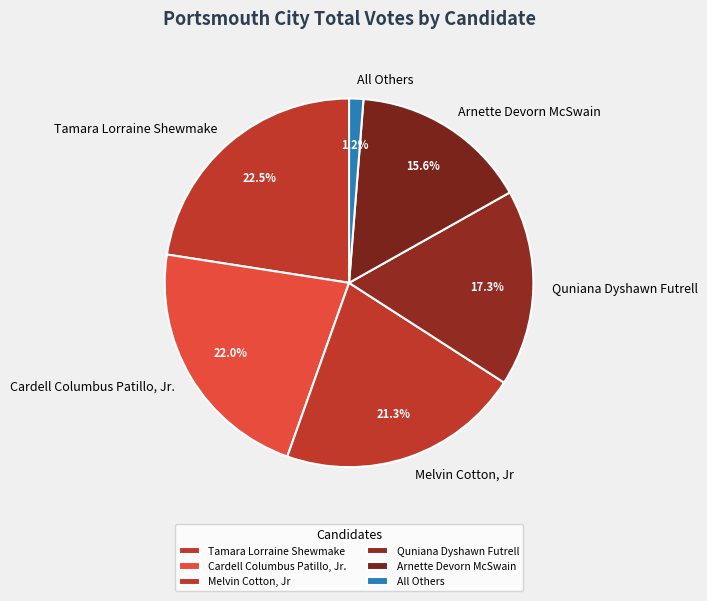

How many segments does this pie chart have?

6